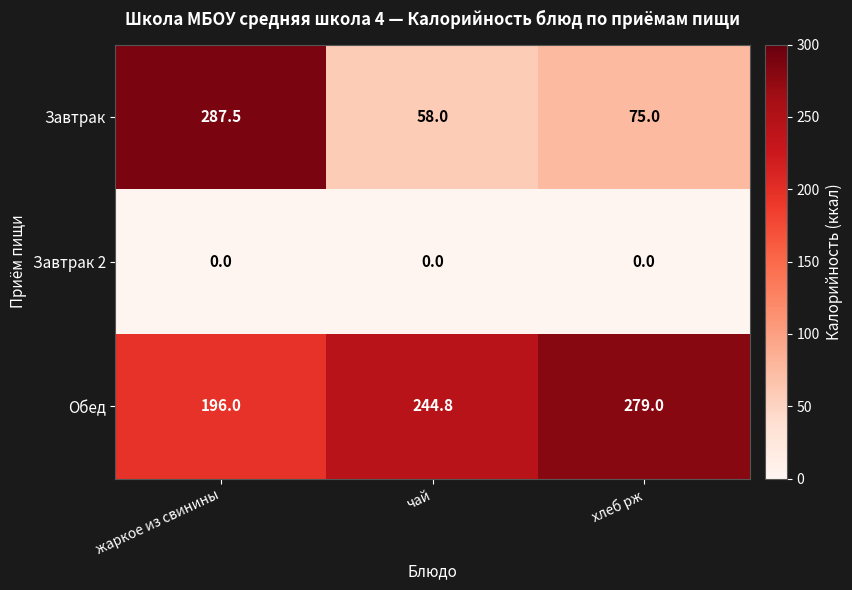

At which label is Обед closest to 237?

чай